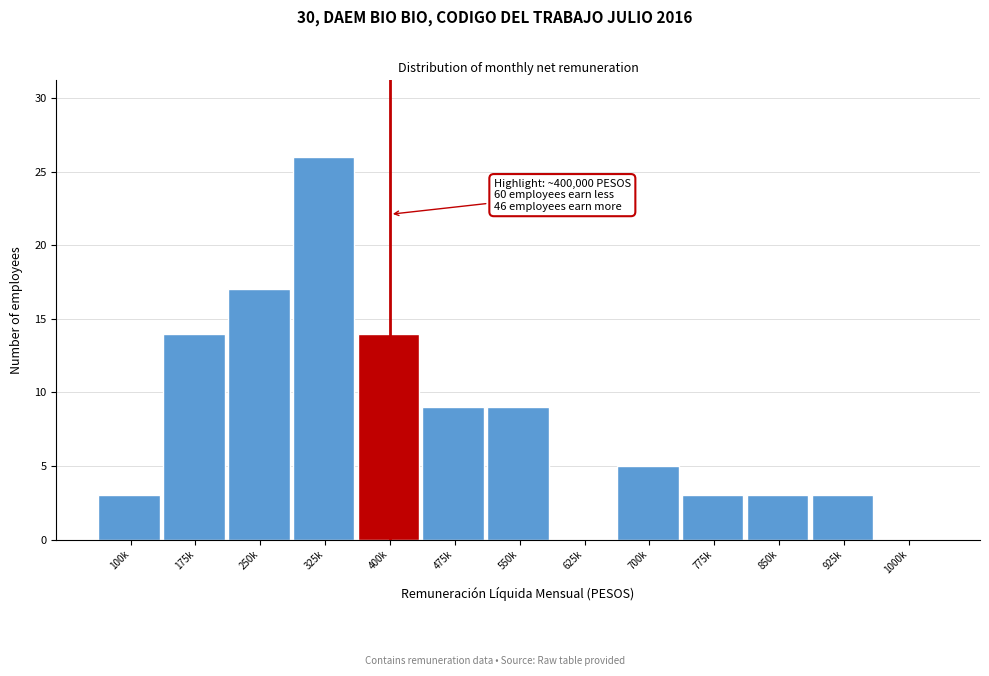

Reading right to left, transcribe all the data shown in this chart.

1000k=0	925k=3	850k=3	775k=3	700k=5	625k=0	550k=9	475k=9	400k=14	325k=26	250k=17	175k=14	100k=3